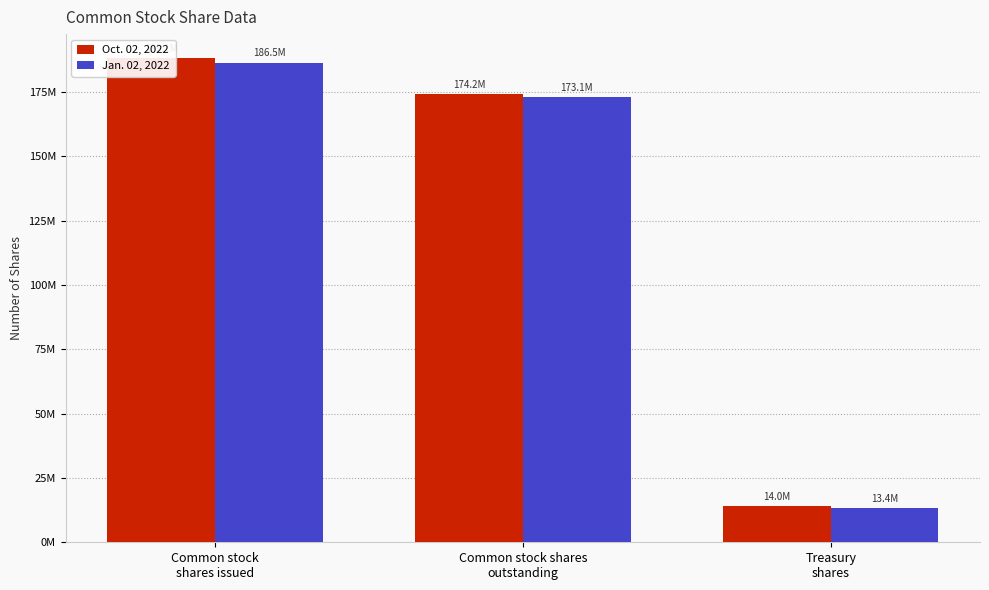

Is it true that Jan. 02, 2022 equals 173051000 at Common stock shares
outstanding?

True